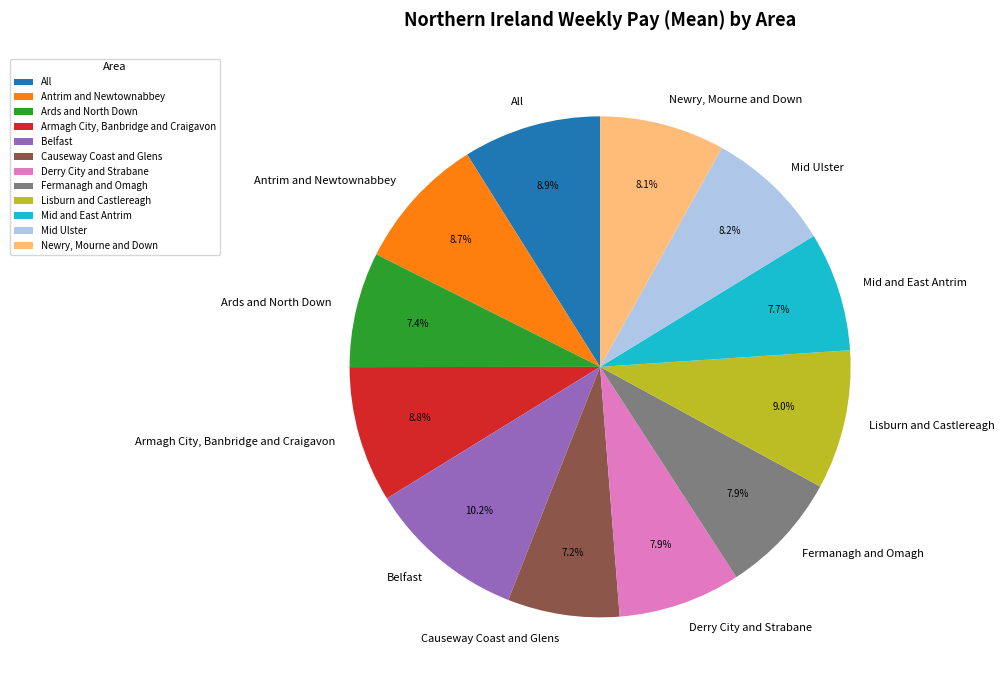

Does any single category account for the majority?

No